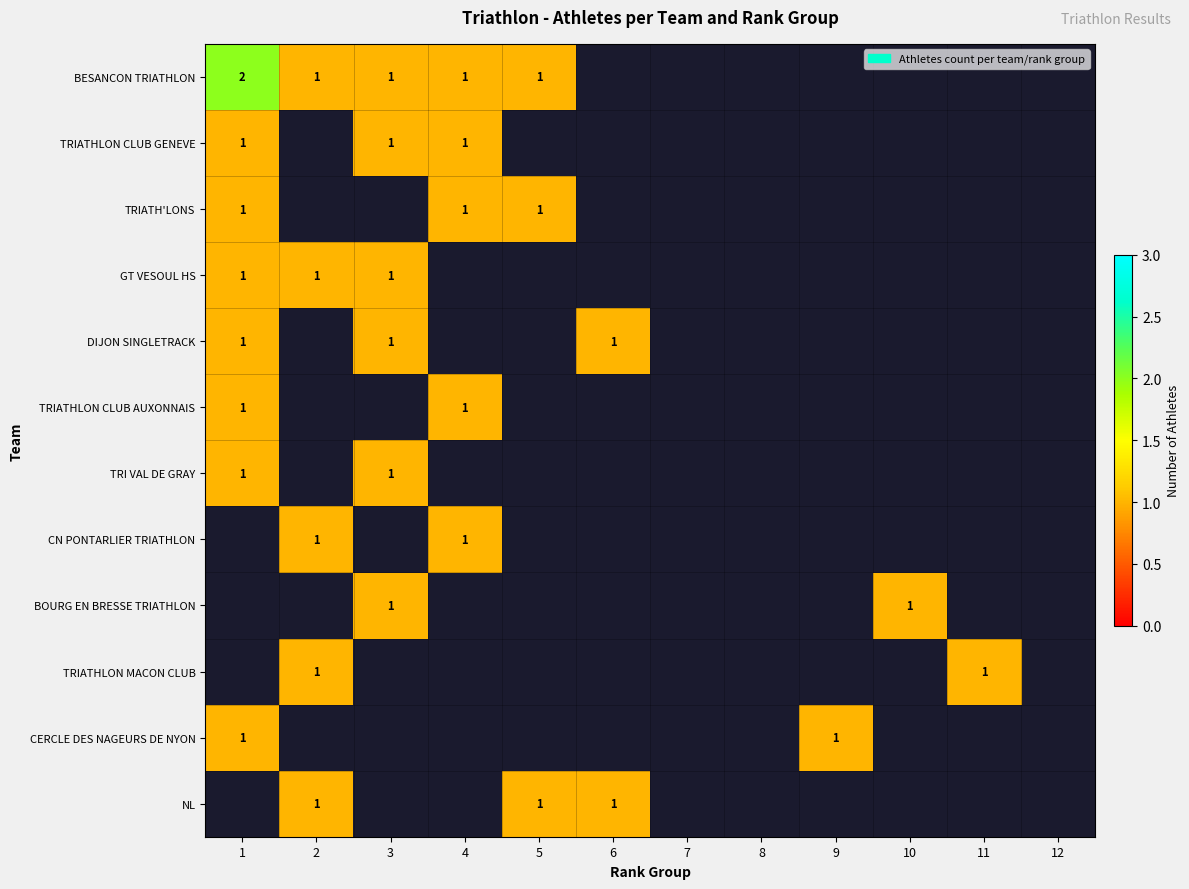

Is it true that TRIATHLON MACON CLUB equals 2 at 2?

False